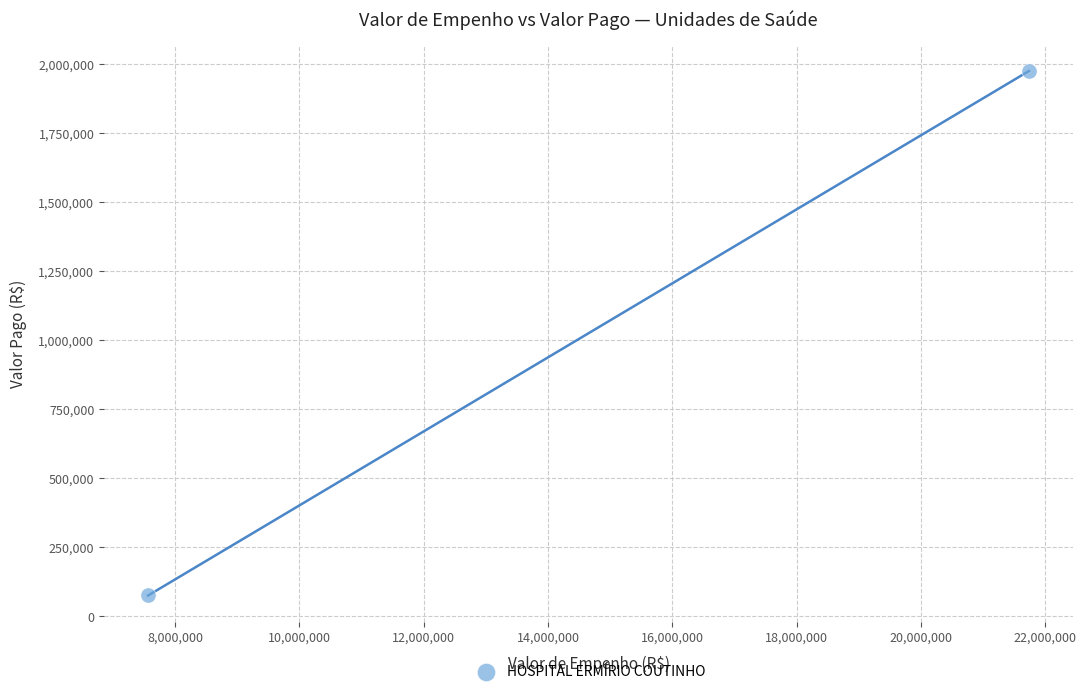

What is the range of X values (max minus min)?

14173216.0